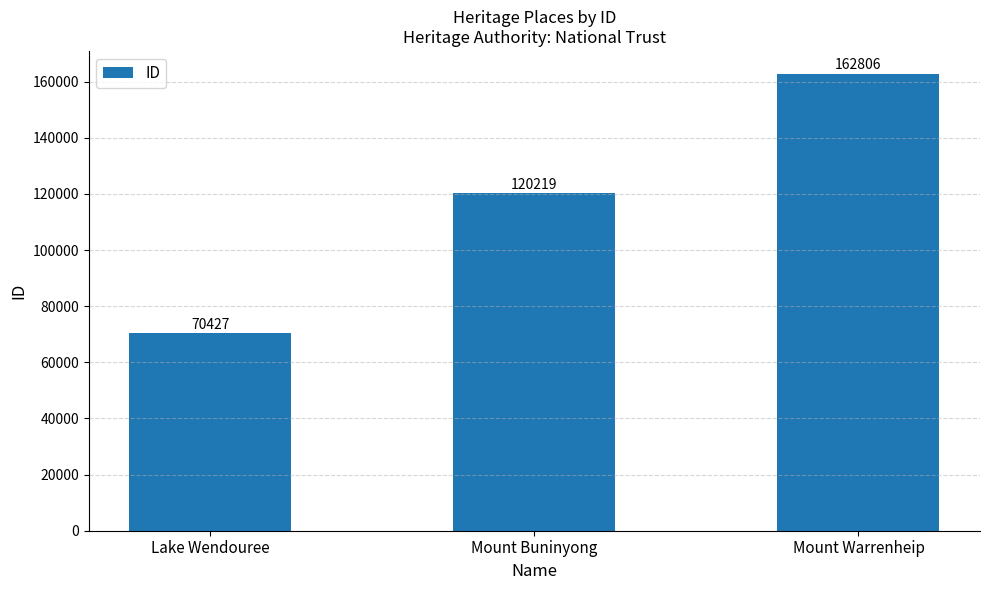

Read the value at Lake Wendouree, to the nearest 50.

70450